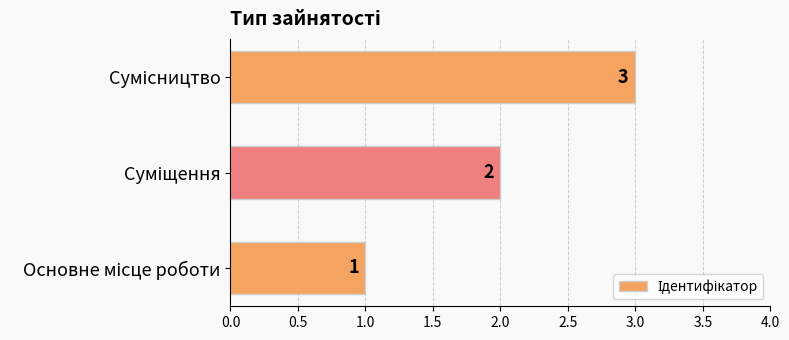

What is the sum of all values?

6